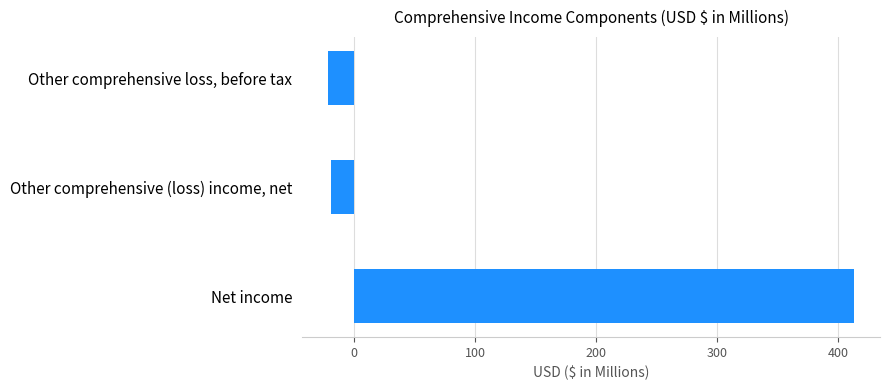

What is the average value?

124.2